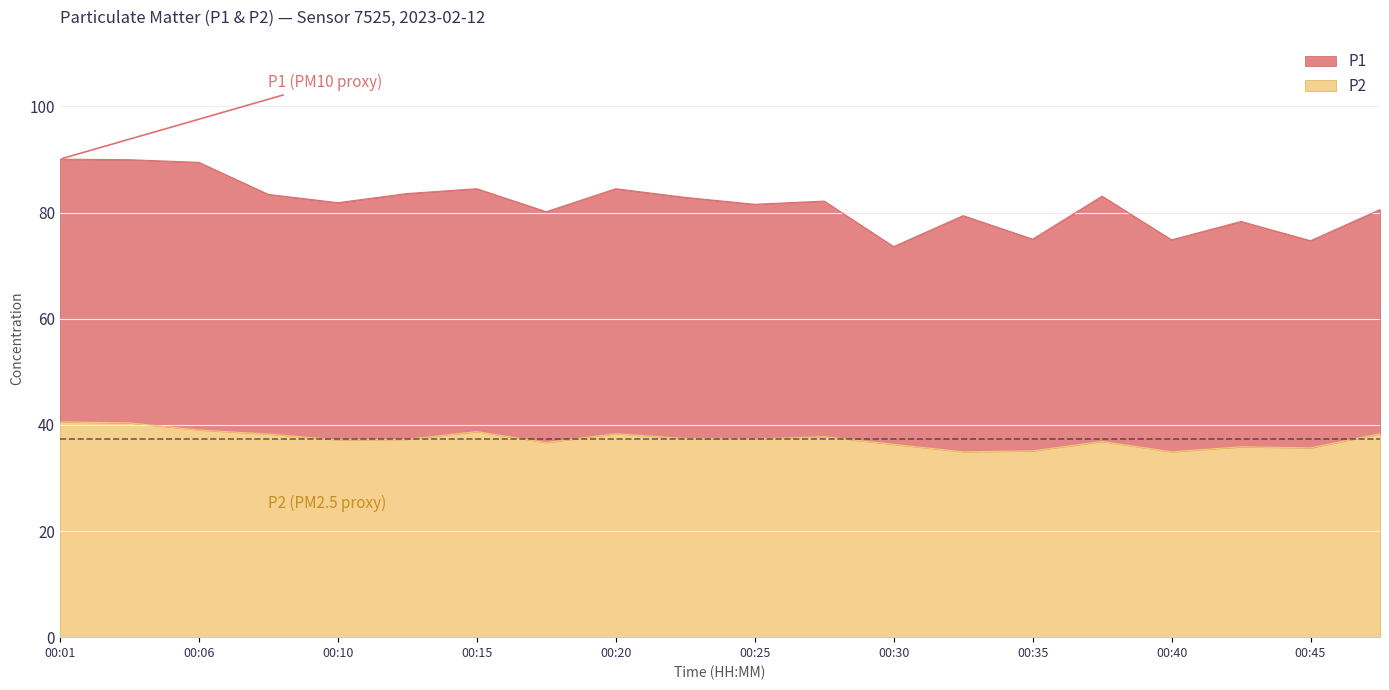

What is the approximate value of P1 at 00:33?

79.4